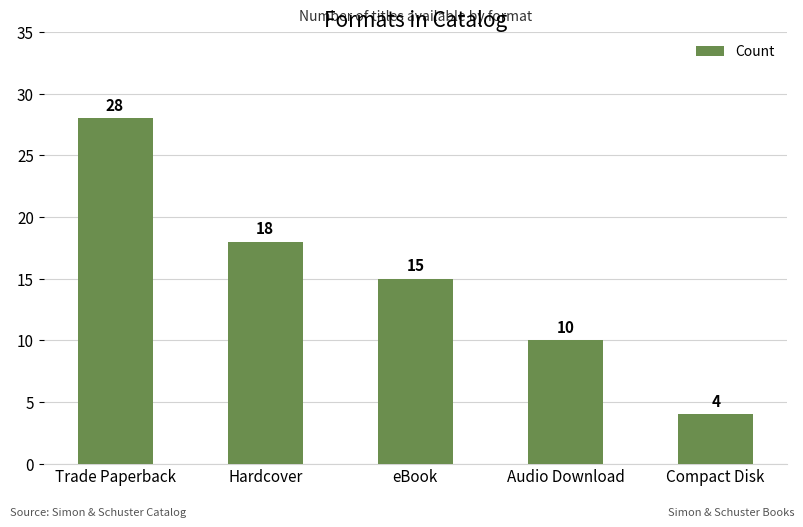

True or false: the data shows 28 at Trade Paperback.

True